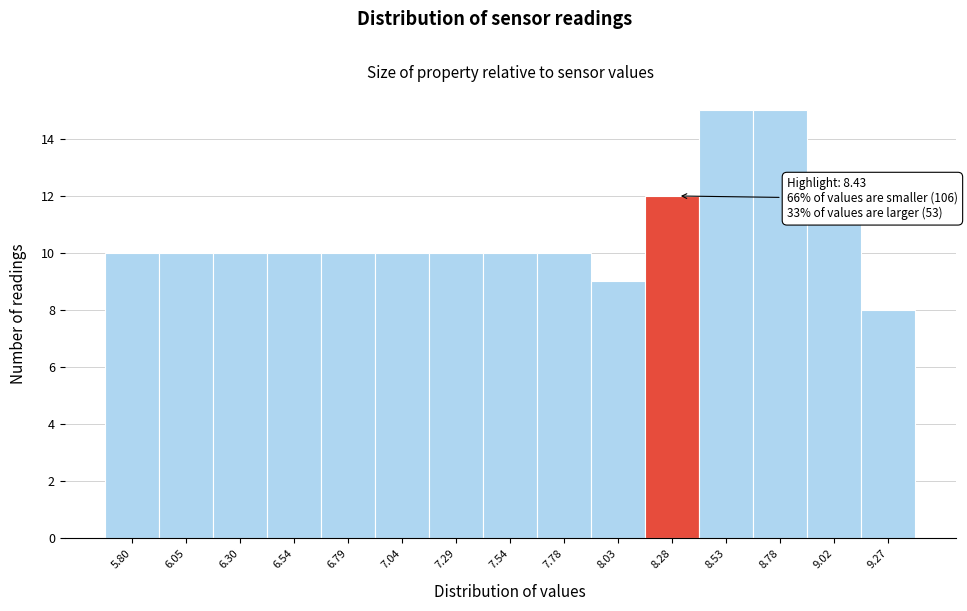

Reading right to left, transcribe all the data shown in this chart.

8	11	15	15	12	9	10	10	10	10	10	10	10	10	10